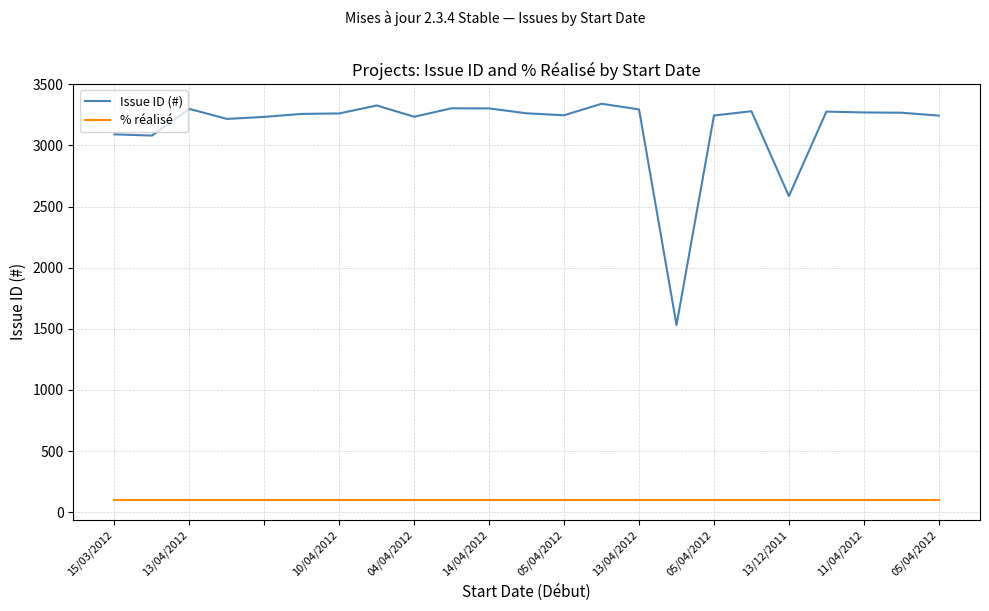

List the series in order of their peak value, lowest first.

% réalisé, Issue ID (#)